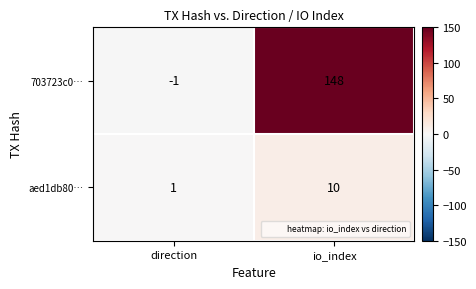

Is it true that aed1db80… equals 10 at io_index?

True